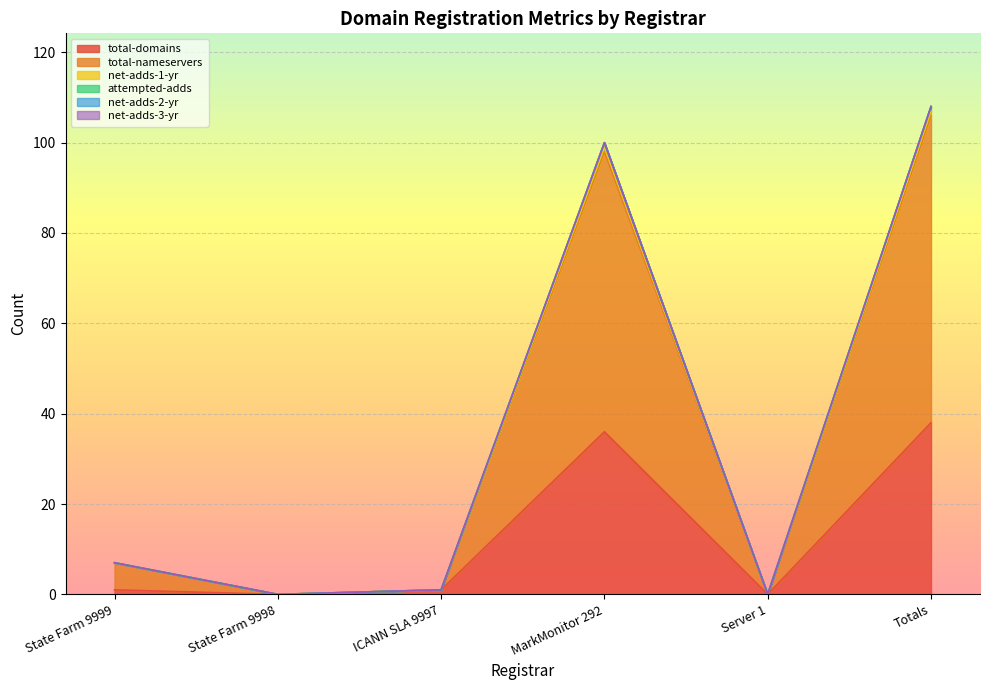

Does the chart display data point markers on the line(s)?

No